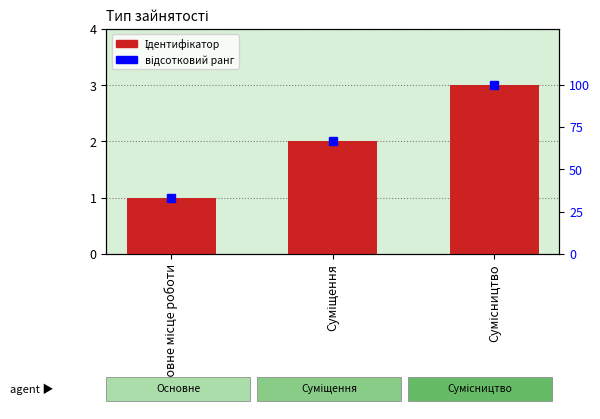

Reading left to right, transcribe all the data shown in this chart.

Ідентифікатор: Основне місце роботи=1	Суміщення=2	Сумісництво=3
відсотковий ранг: Основне місце роботи=33	Суміщення=67	Сумісництво=100